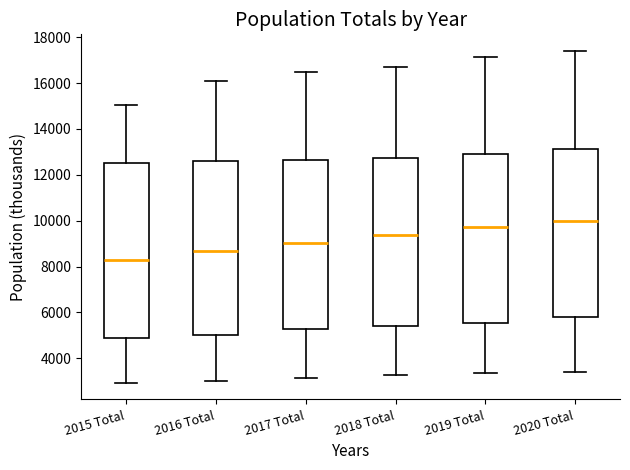

Where does the median line of the box for 2016 Total sit on the y-axis? The values are not printed on the chart, so give them approximately, as read against the axis.

8600